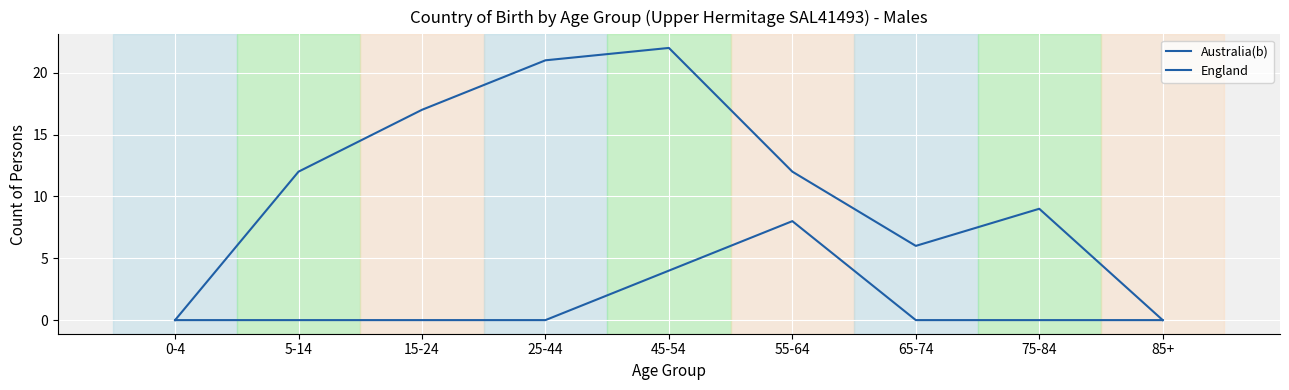

How many lines are shown in the chart?

2